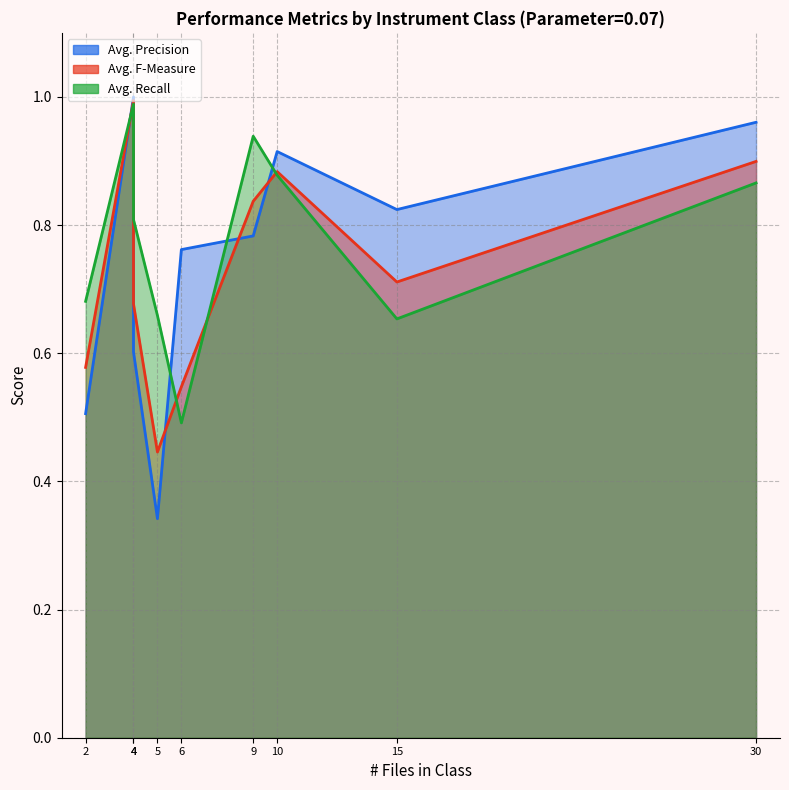

Rank the series by their maximum value, from lowest to highest.

Avg. Recall, Avg. F-Measure, Avg. Precision